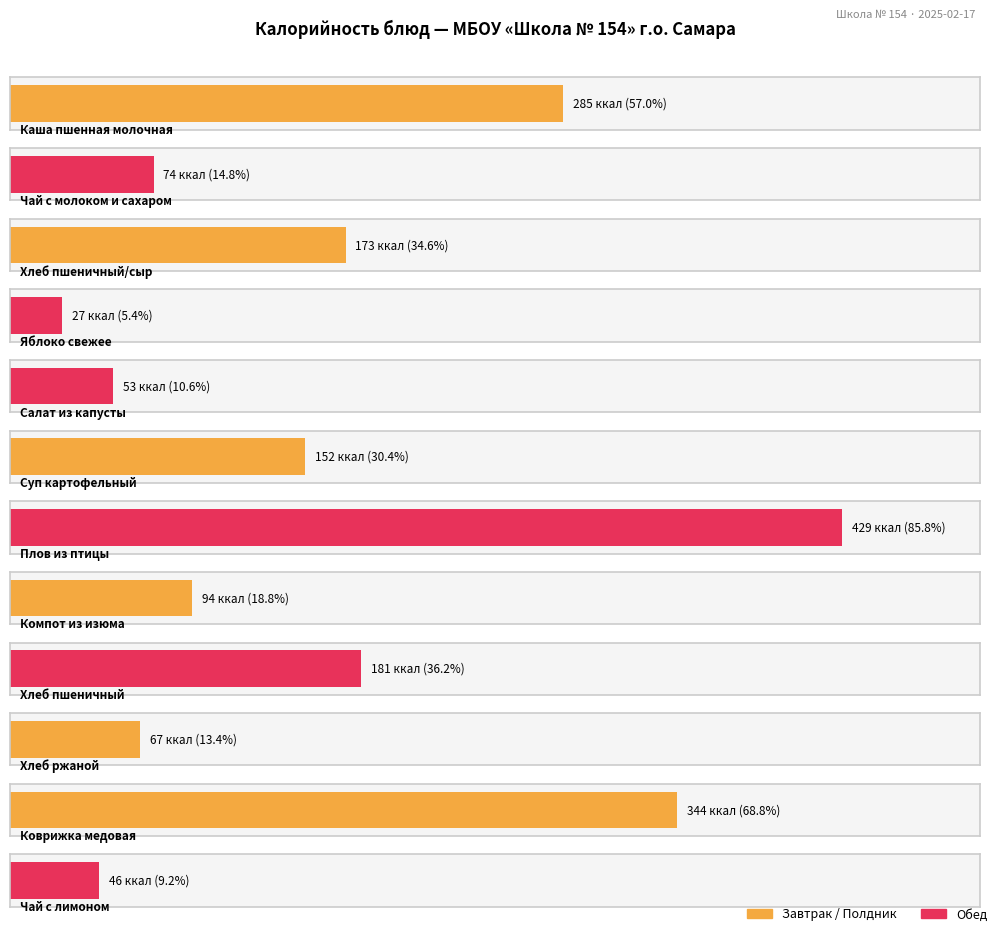

What is the value of the 2nd bar from the left?

74